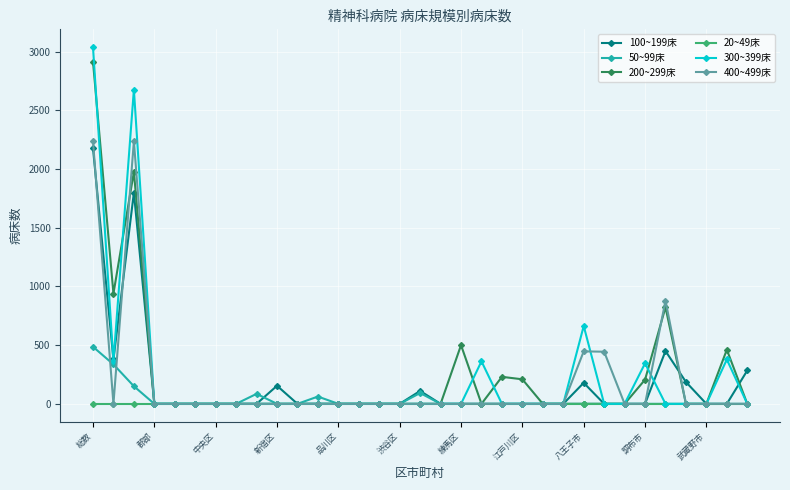

Which series has the widest spread of values?

300~399床